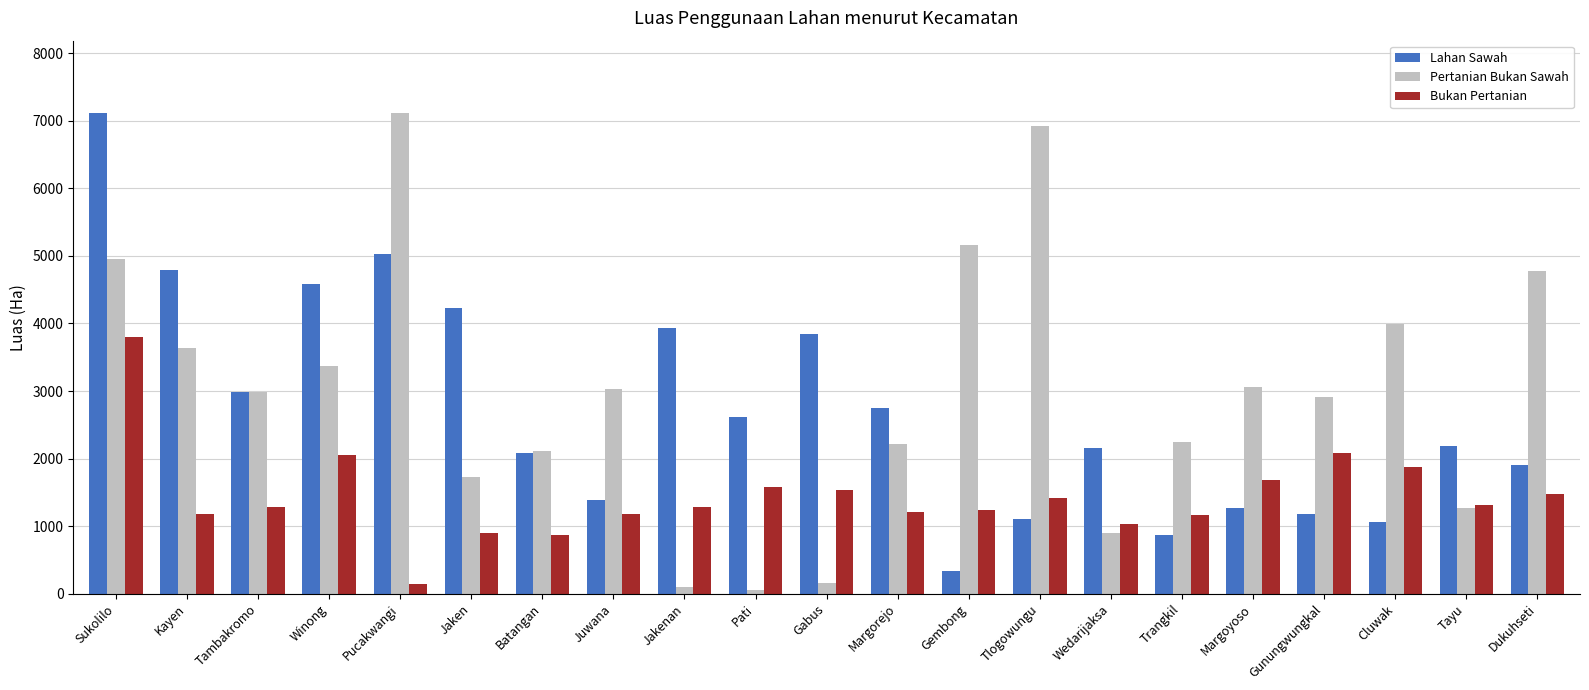

What is the difference between the highest and lowest values at Wedarijaksa?

1257.0